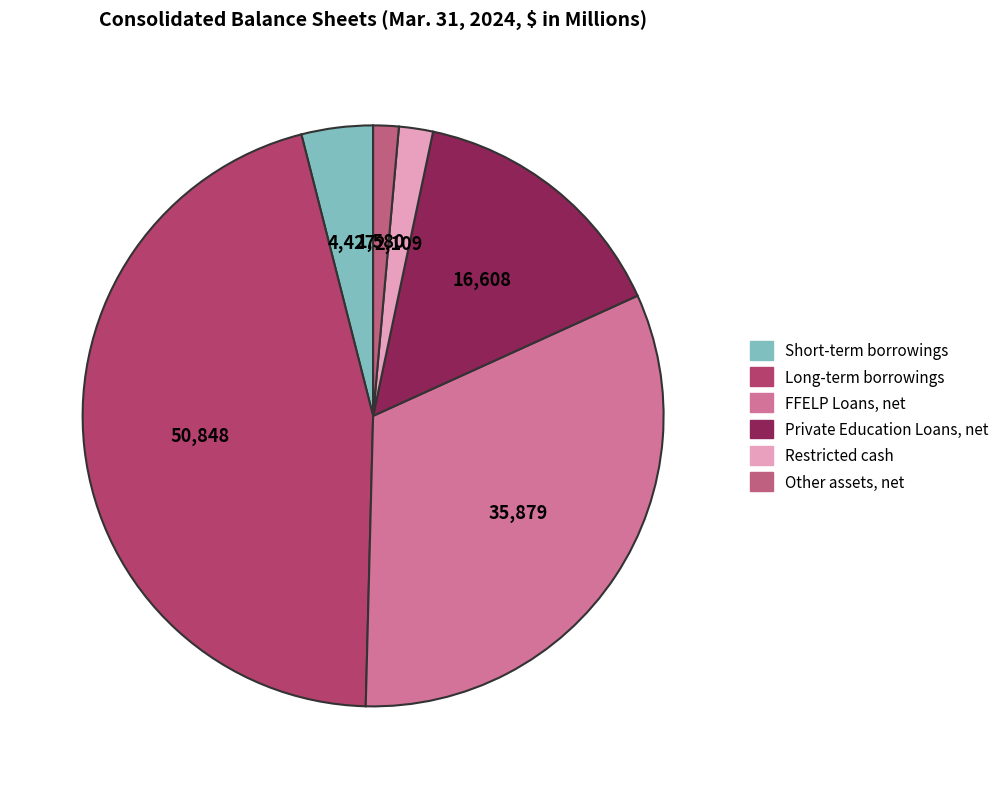

Is it true that Restricted cash is 10% of the pie?

False